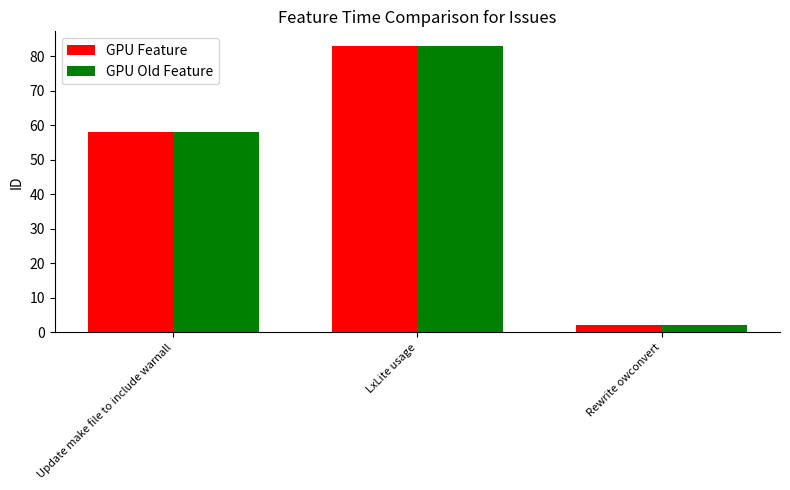

Reading left to right, what are all the values shown in this chart?

GPU Feature: Update make file to include warnall=58	LxLite usage=83	Rewrite owconvert=2
GPU Old Feature: Update make file to include warnall=58	LxLite usage=83	Rewrite owconvert=2